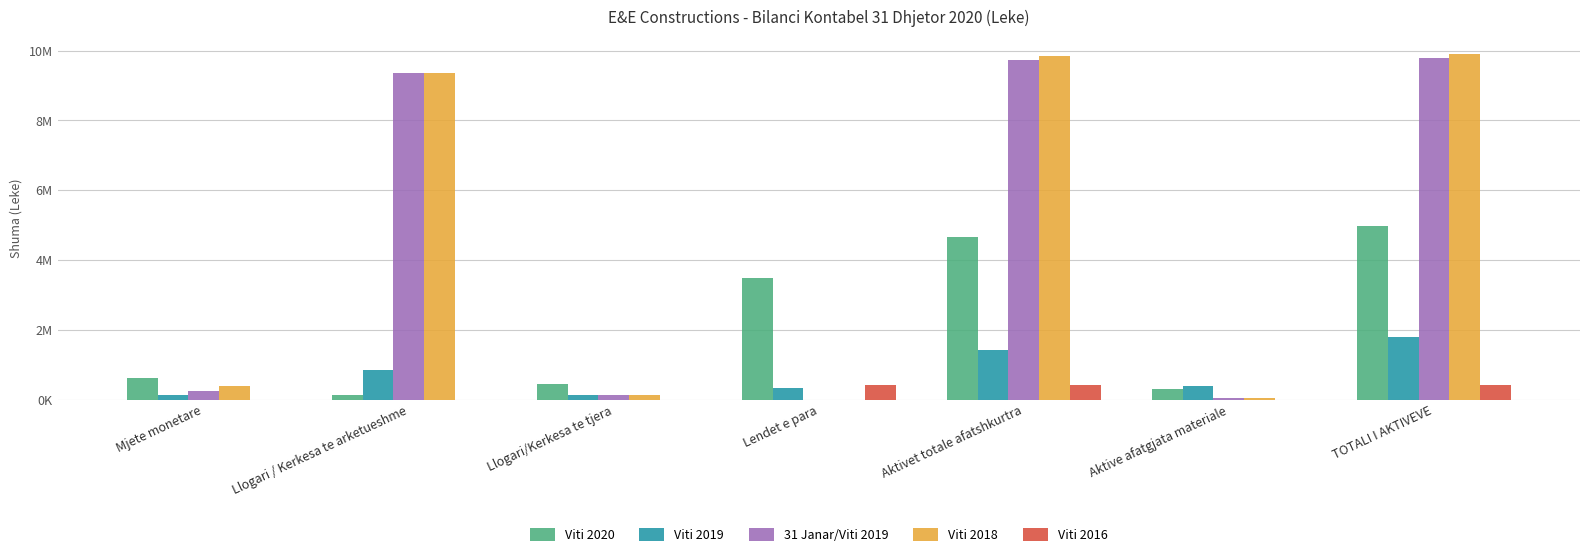

Are the bars grouped side by side (vs. stacked)?

Yes